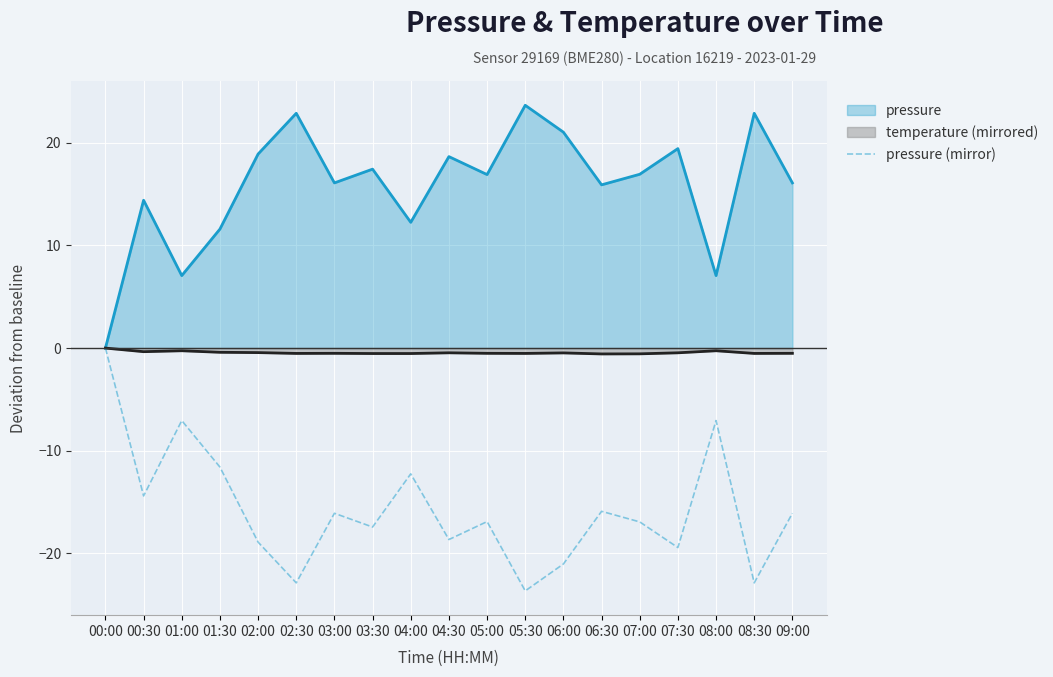

At 04:00, list the series in order from largest to smallest.

pressure, temperature (mirrored), pressure (mirror)